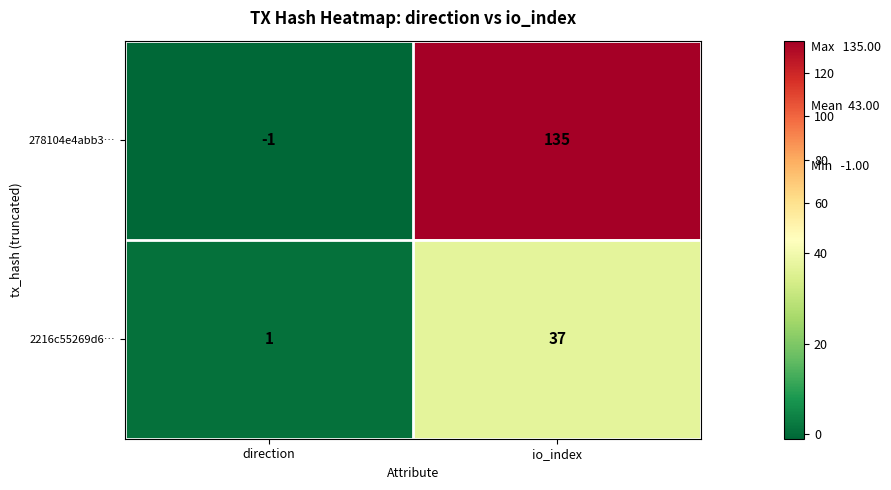

Between direction and io_index, which series saw the biggest shift?

278104e4abb3…